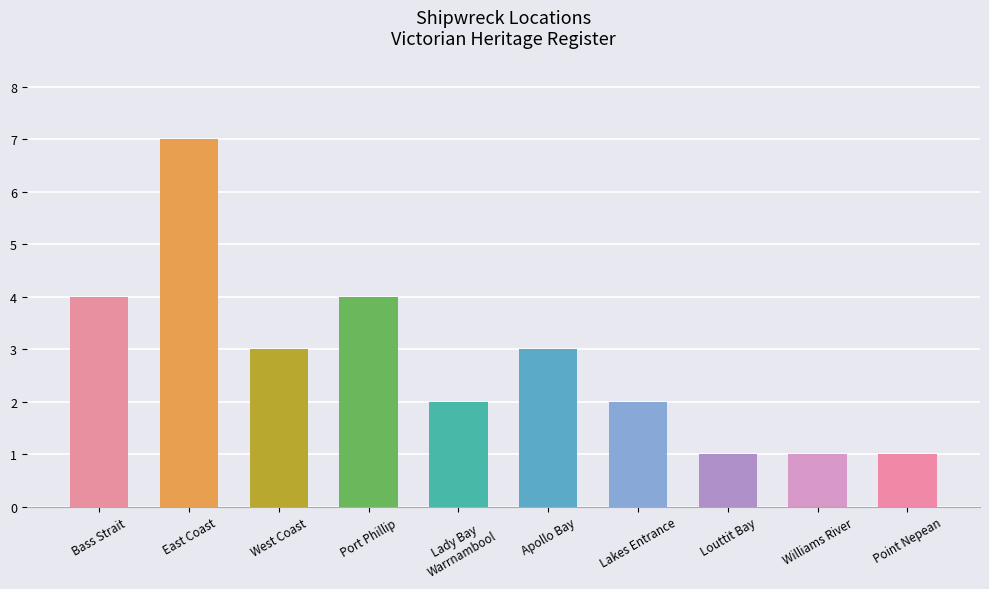

What is the ratio of the value at Port Phillip to the value at East Coast?

0.6